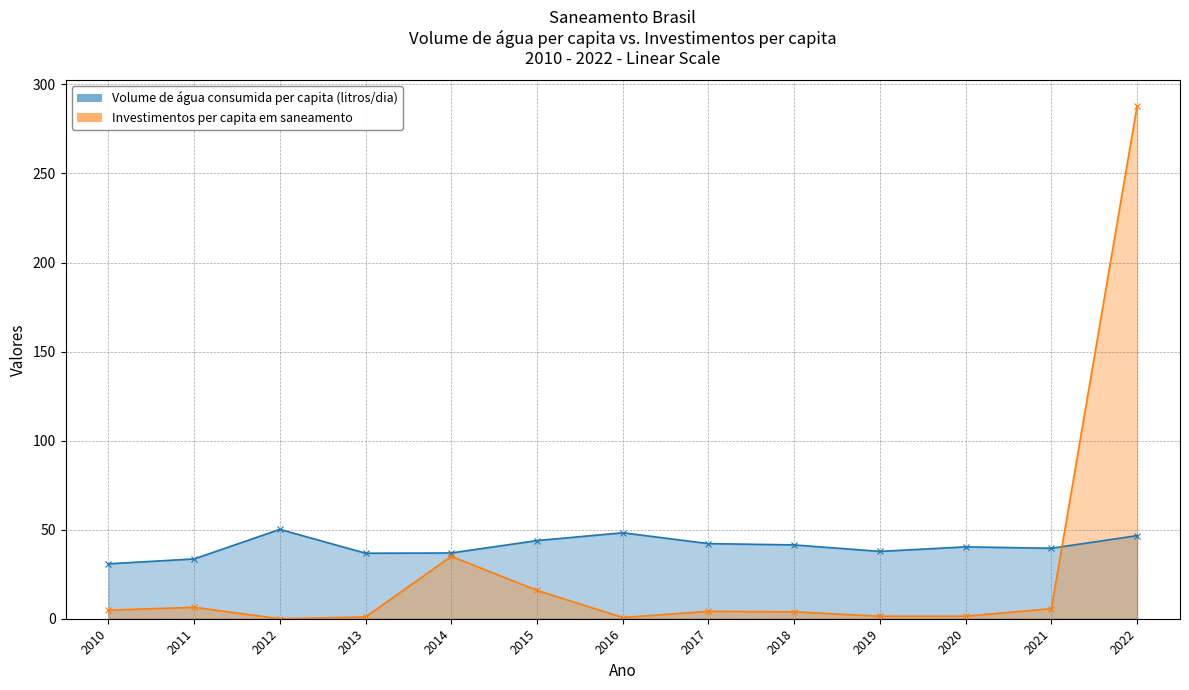

Where does the Volume de água consumida per capita (litros/dia) series first go above 40?

2012